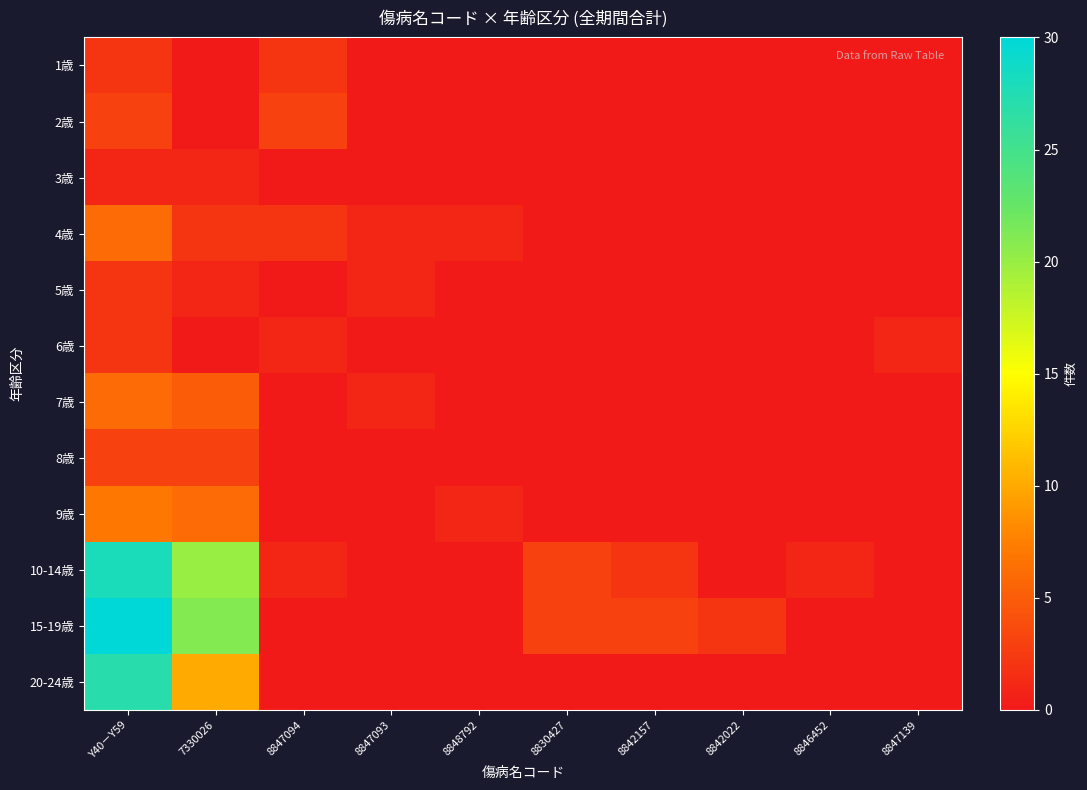

At which category does the chart reach its minimum across all series?

7330026